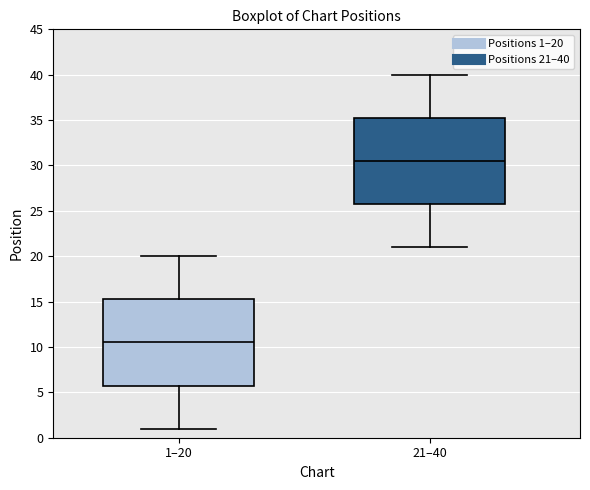

Which box's median line is the lowest?

1–20